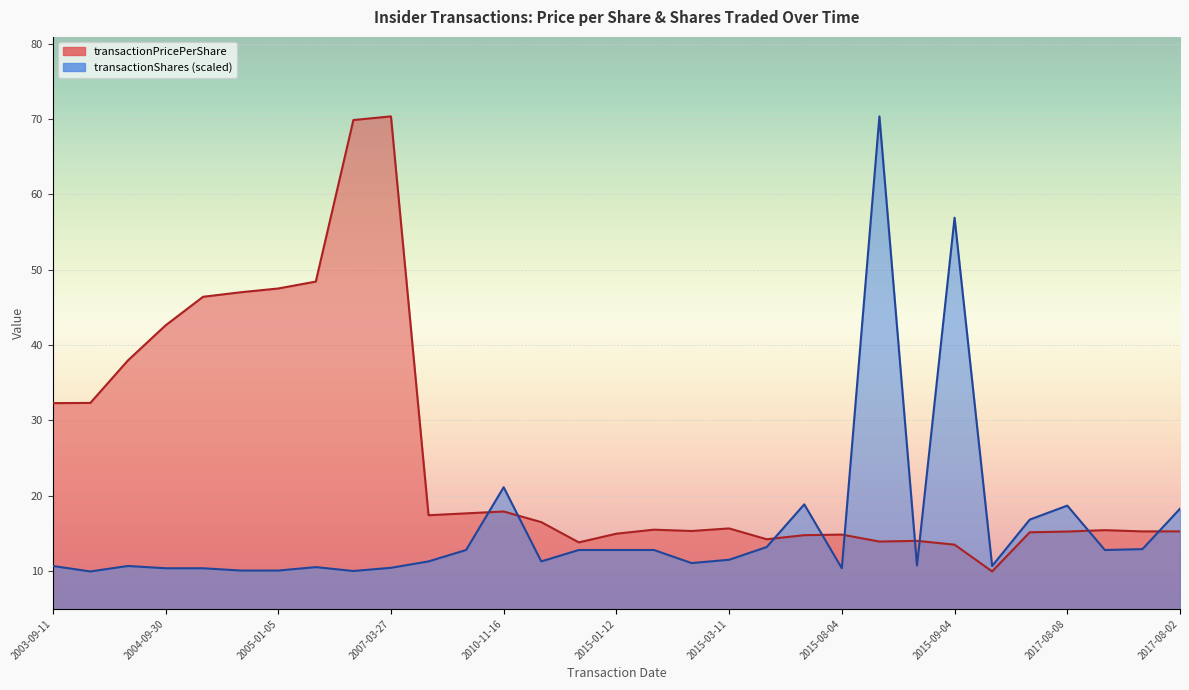

Reading right to left, transcribe all the data shown in this chart.

transactionPricePerShare: 15.3	15.2	15.4	15.2	15.1	9.9	13.5	14.0	13.9	14.8	14.7	14.2	15.6	15.3	15.5	14.9	13.8	16.5	17.9	17.6	17.4	70.4	69.9	48.4	47.5	47.0	46.4	42.6	38.0	32.3	32.3
transactionShares: 18.3	12.9	12.8	18.7	16.8	10.7	56.9	10.7	70.4	10.4	18.8	13.2	11.5	11.0	12.8	12.8	12.8	11.3	21.1	12.8	11.3	10.4	10.0	10.5	10.1	10.1	10.4	10.4	10.7	9.9	10.7